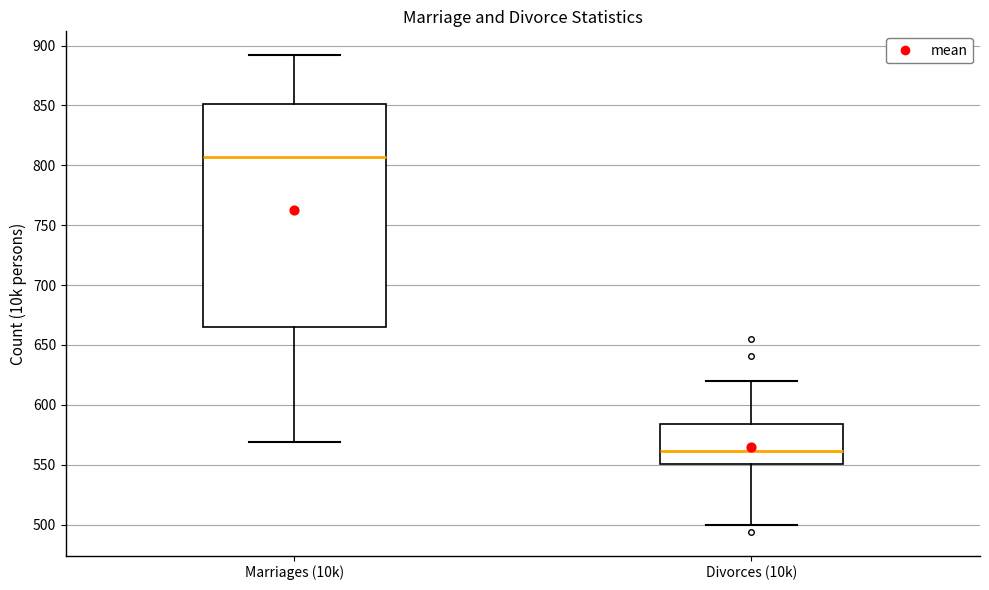

Where does the median line of the box for Marriages (10k) sit on the y-axis? The values are not printed on the chart, so give them approximately, as read against the axis.

805